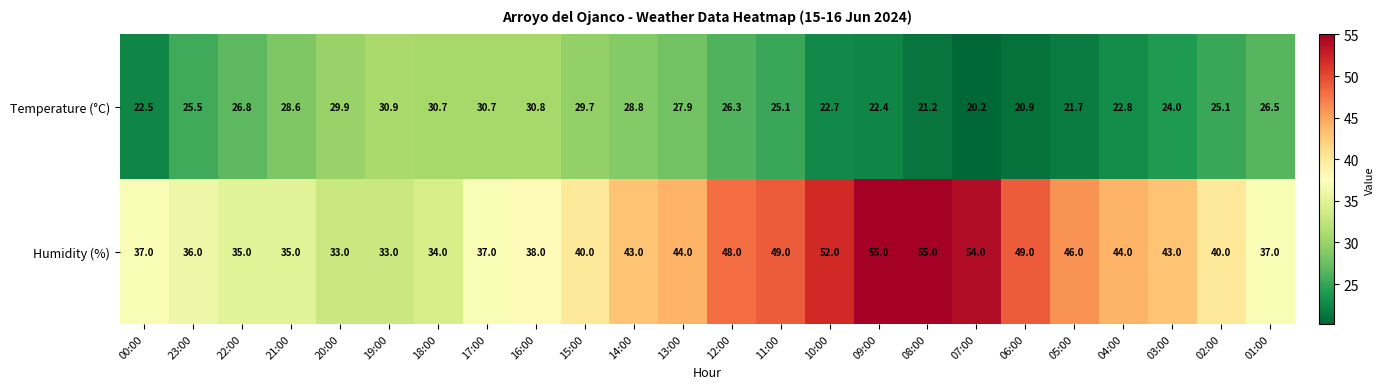

What is the spread (max minus min) of values at 06:00?

28.1